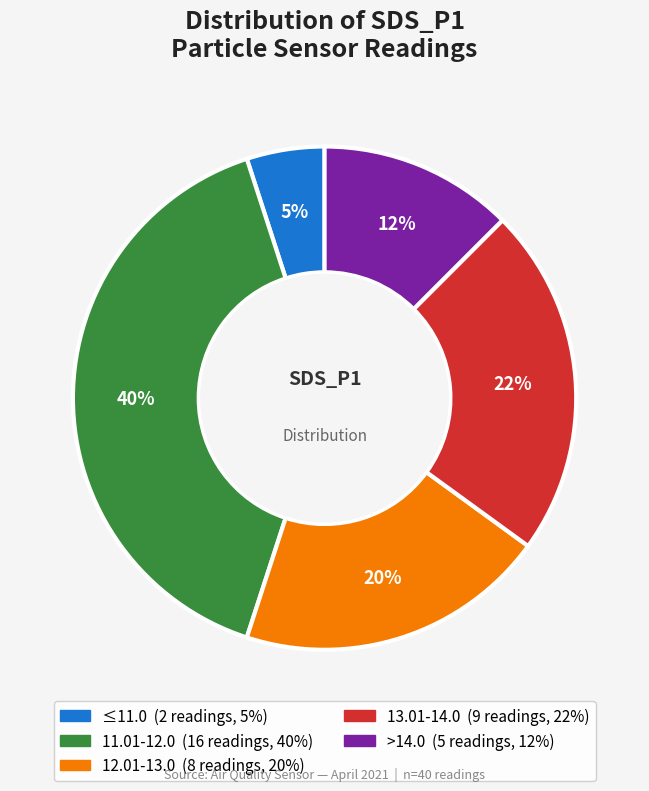

How many segments does this pie chart have?

5